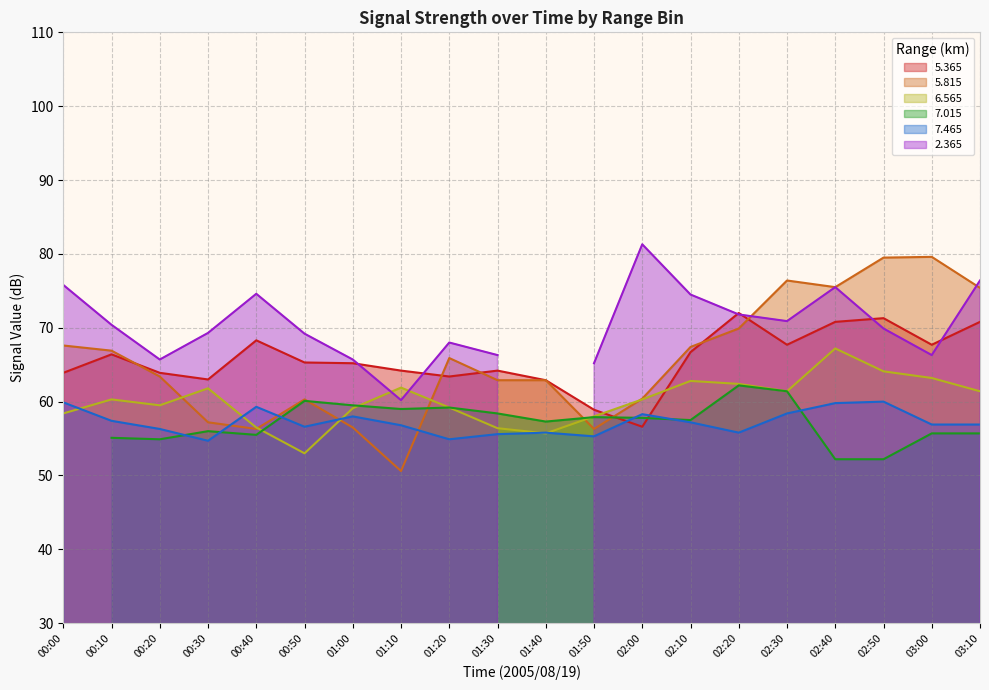

What is the label of the 3rd point from the right?

02:50